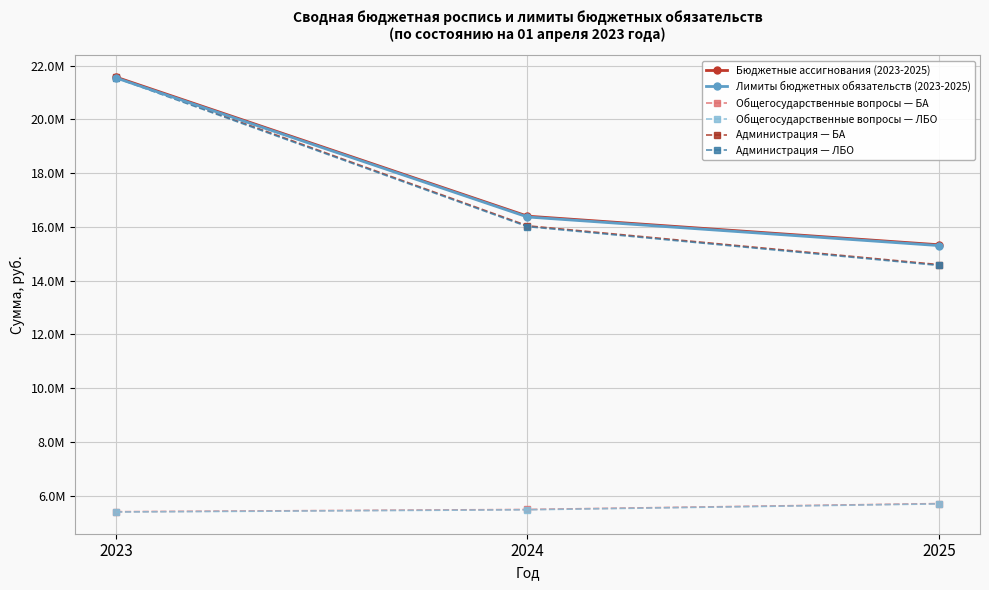

At which label does Лимиты бюджетных обязательств (2023-2025) first exceed 16370343?

2023